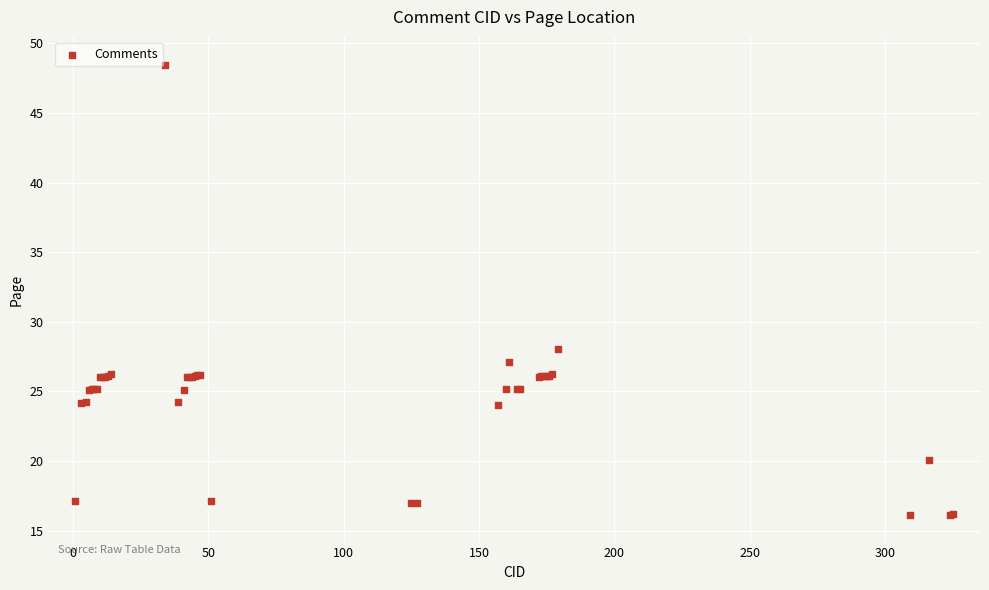

What Y value in the scatter plot is closest to 32?

28.1